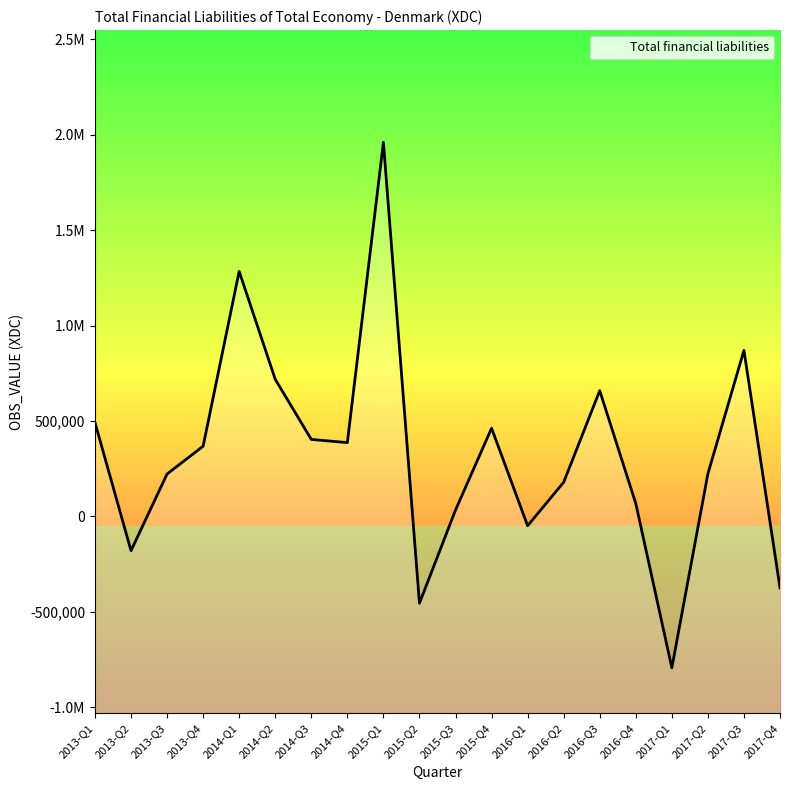

How many points are higher than both their immediate neighbors (excluding endpoints)?

5